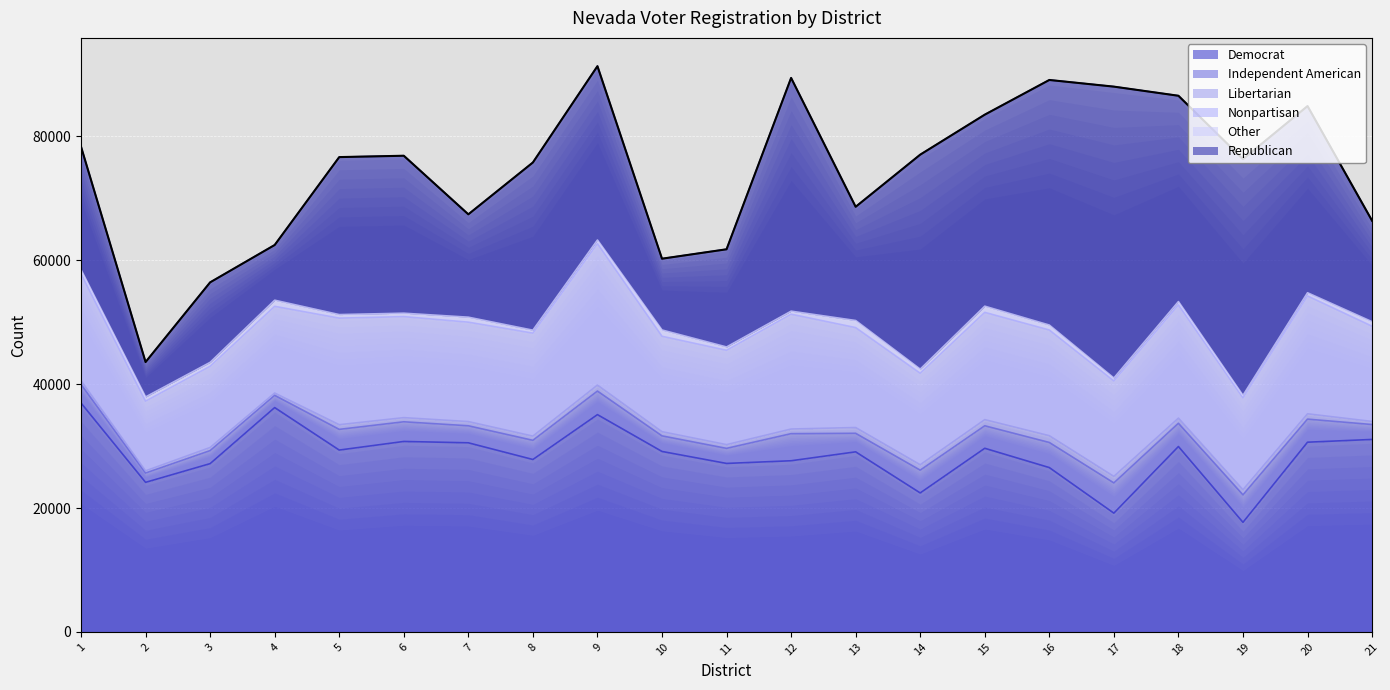

What is the minimum value for Republican?

5634